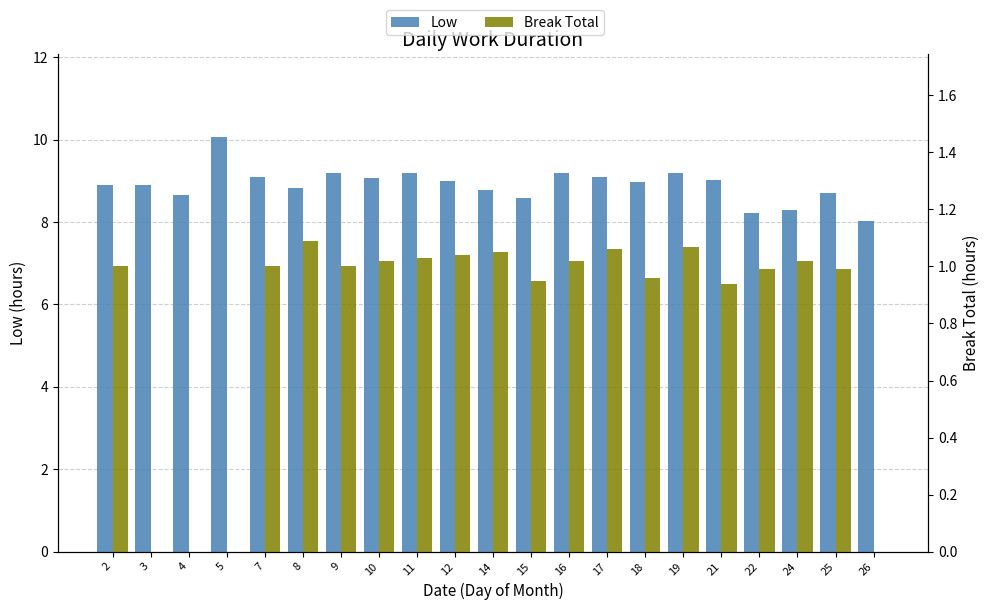

Reading left to right, what are all the values shown in this chart?

Low: 8.9	8.9	8.7	10.1	9.1	8.8	9.2	9.1	9.2	9.0	8.8	8.6	9.2	9.1	9.0	9.2	9.0	8.2	8.3	8.7	8.0
Break Total: 1.0	0.0	0.0	0.0	1.0	1.1	1.0	1.0	1.0	1.0	1.1	0.9	1.0	1.1	1.0	1.1	0.9	1.0	1.0	1.0	0.0